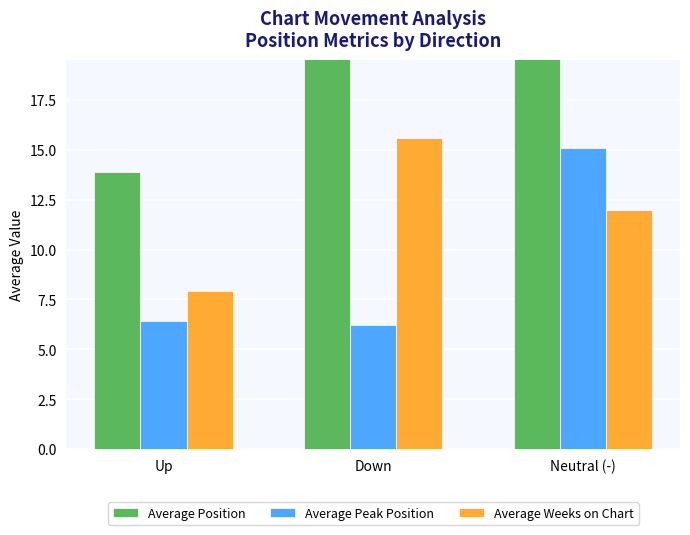

Reading left to right, transcribe all the data shown in this chart.

Average Position: 13.9	23.6	26.9
Average Peak Position: 6.4	6.2	15.1
Average Weeks on Chart: 7.9	15.6	12.0